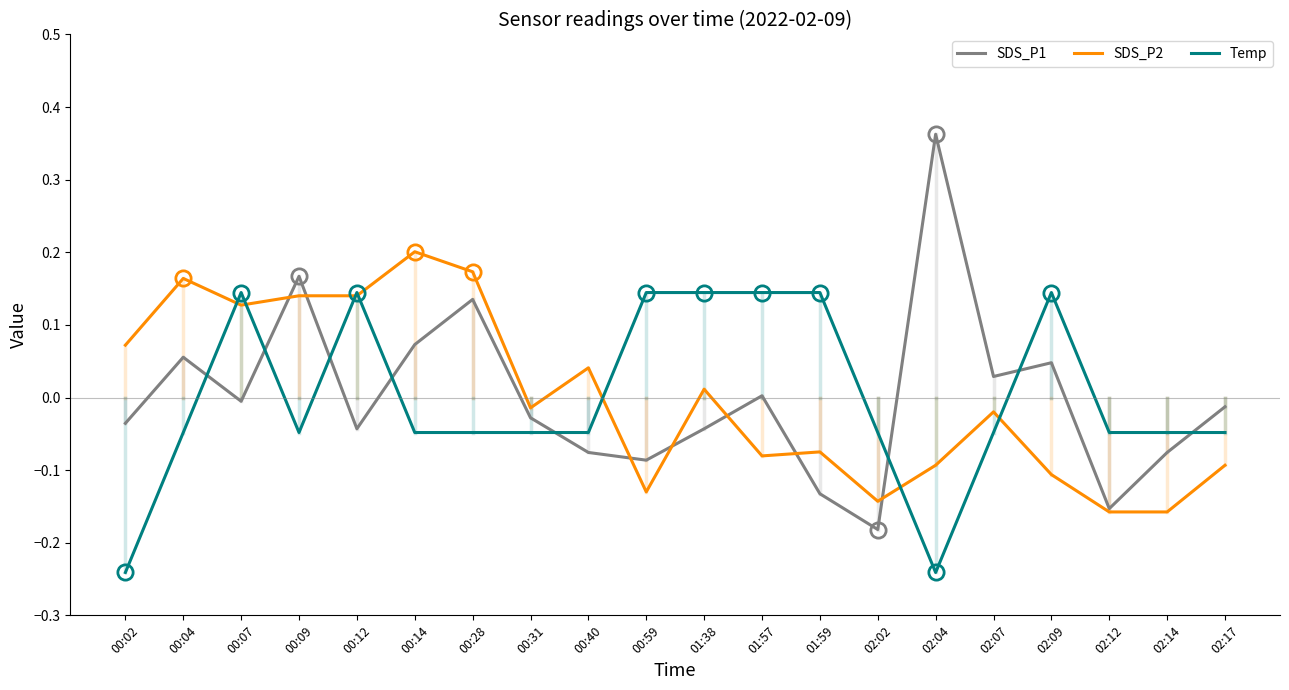

What are all the series names shown in the legend?

SDS_P1, SDS_P2, Temp